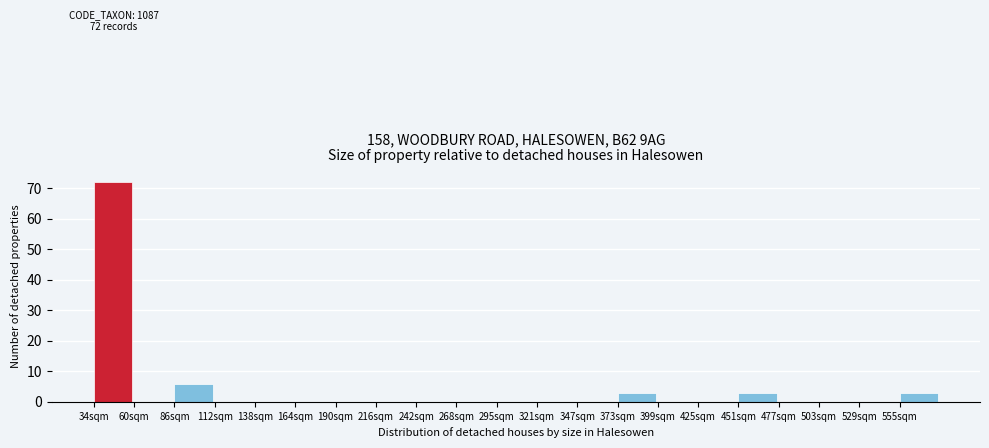

Reading left to right, extract all data points from this chart.

34sqm=72	60sqm=0	86sqm=6	112sqm=0	138sqm=0	164sqm=0	190sqm=0	216sqm=0	242sqm=0	268sqm=0	295sqm=0	321sqm=0	347sqm=0	373sqm=3	399sqm=0	425sqm=0	451sqm=3	477sqm=0	503sqm=0	529sqm=0	555sqm=3